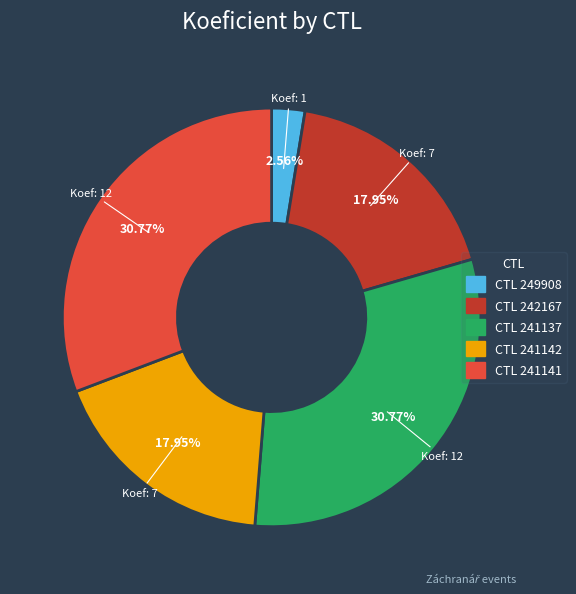

How many segments does this pie chart have?

5